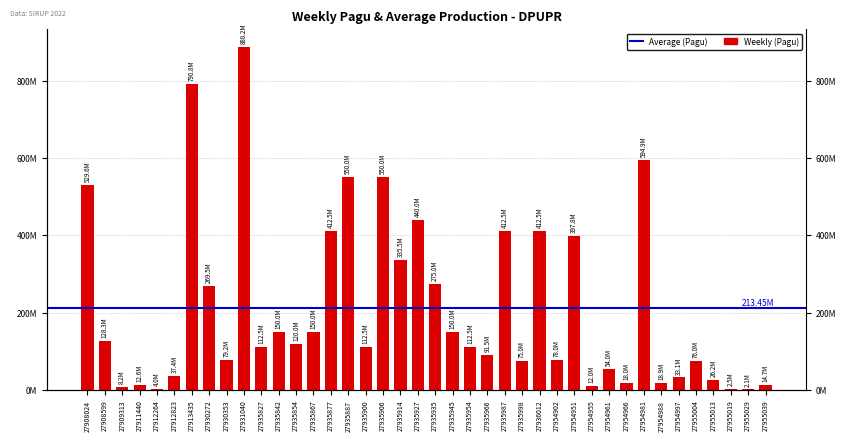

Approximately how many times larger is the value at 27935987 compared to 27912823?

11.0